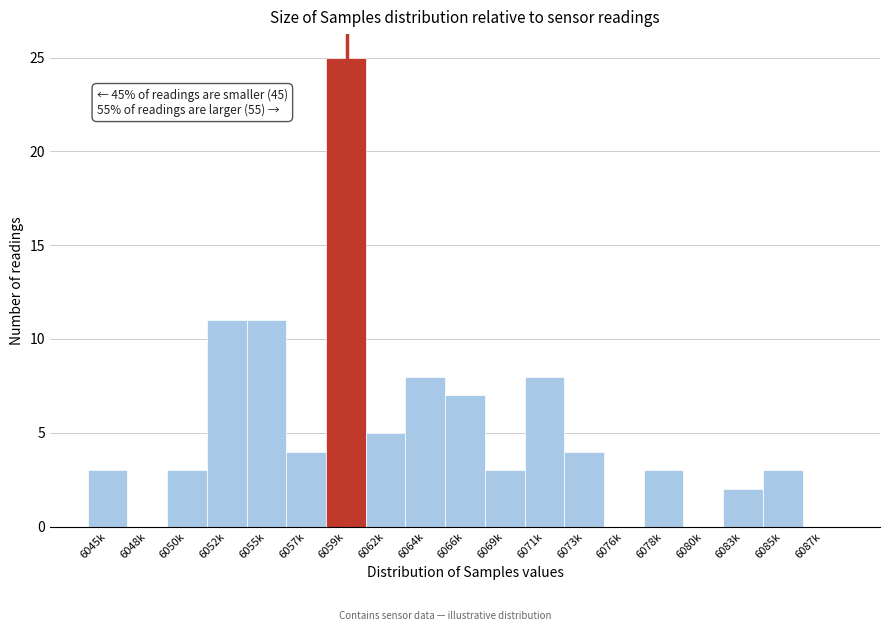

Reading left to right, what are all the values shown in this chart?

6045k=3	6048k=0	6050k=3	6052k=11	6055k=11	6057k=4	6059k=25	6062k=5	6064k=8	6066k=7	6069k=3	6071k=8	6073k=4	6076k=0	6078k=3	6080k=0	6083k=2	6085k=3	6087k=0